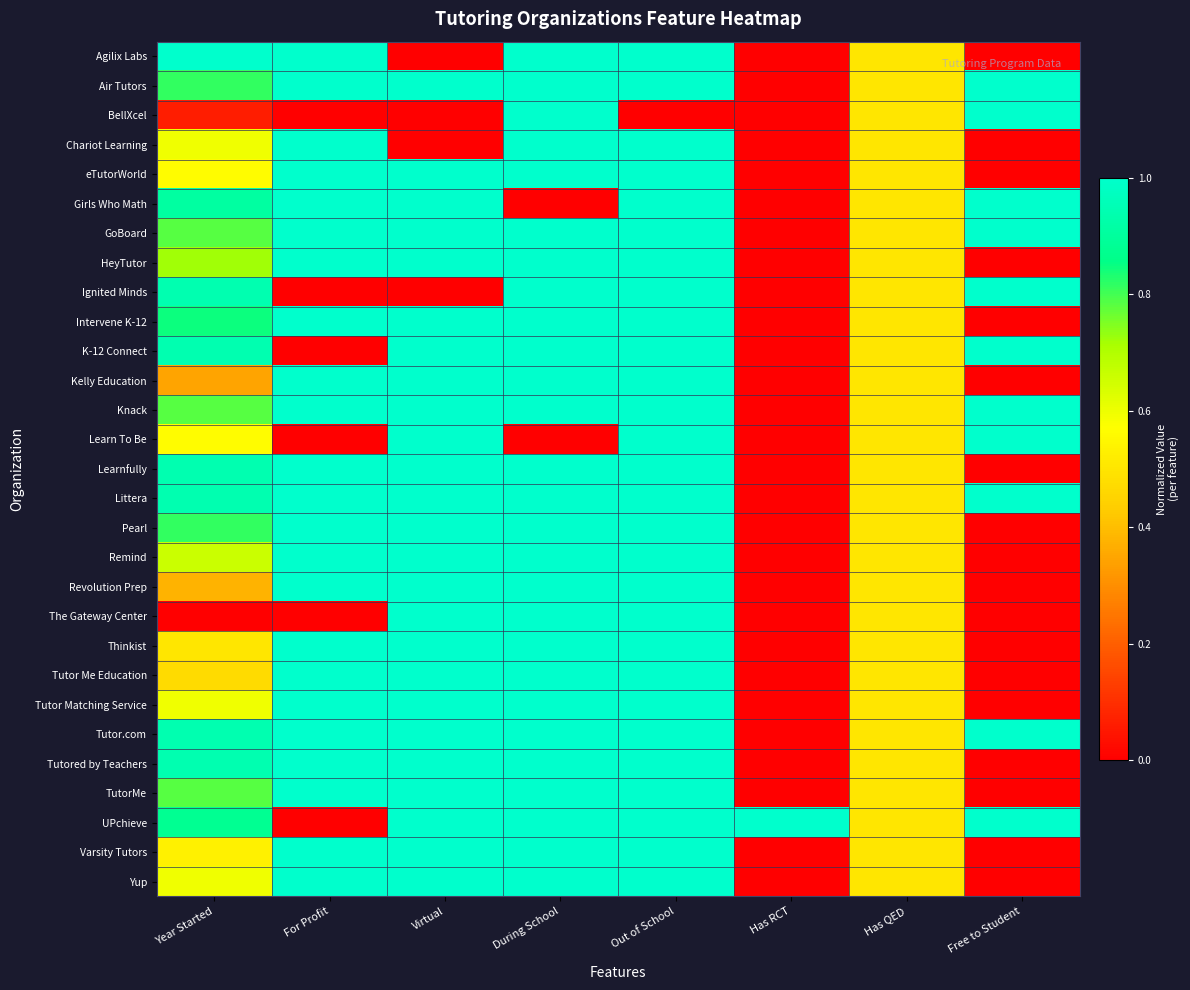

Which label corresponds to the smallest value in the chart?

Virtual